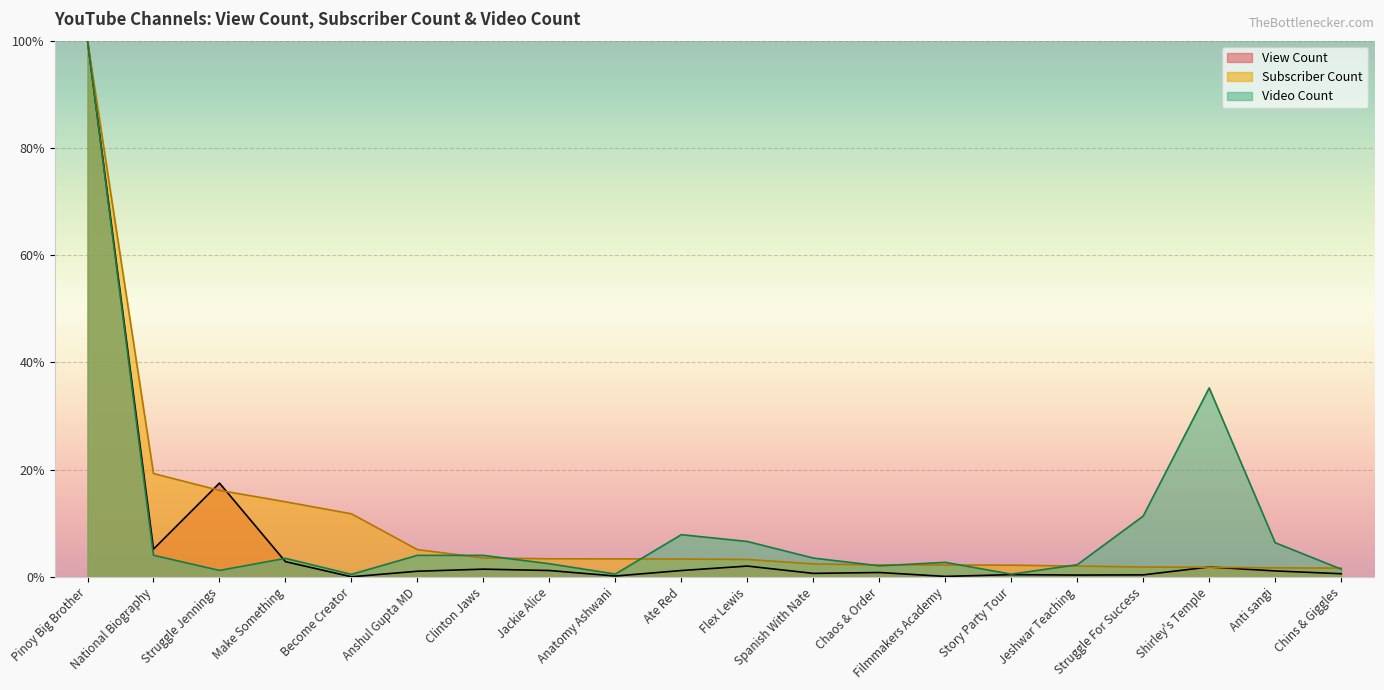

Which series ends up on top after the final intersection of Video Count and View Count?

Video Count